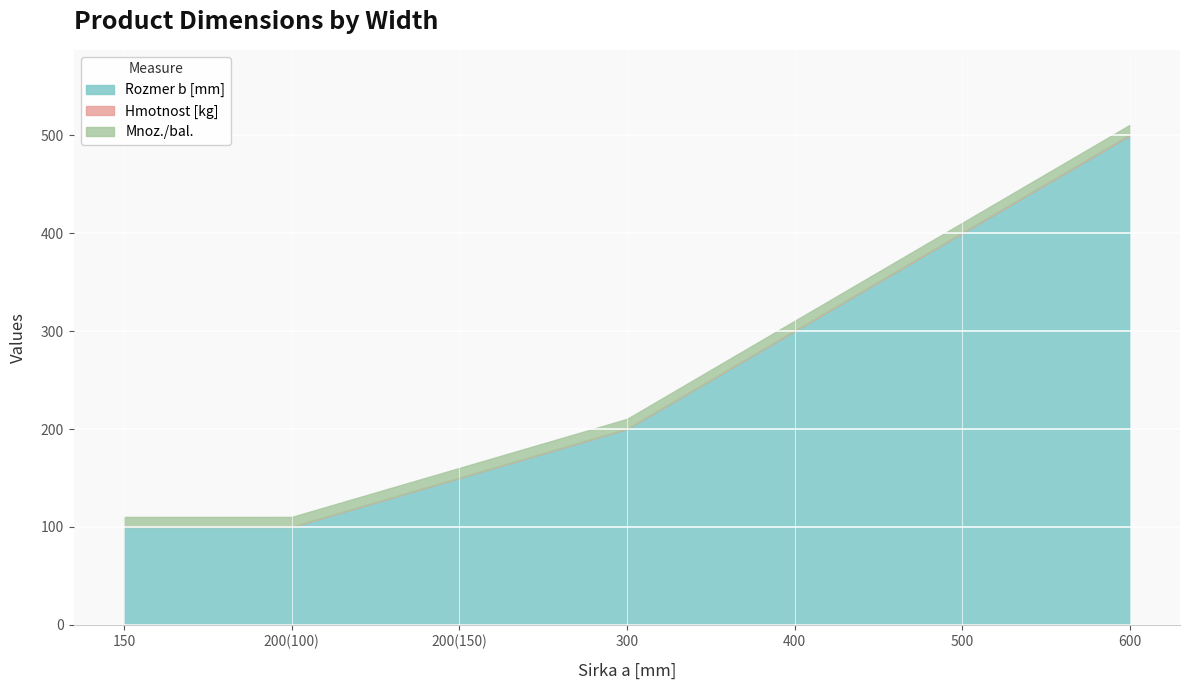

True or false: Mnoz./bal. has more than 2 interior local peaks.

False